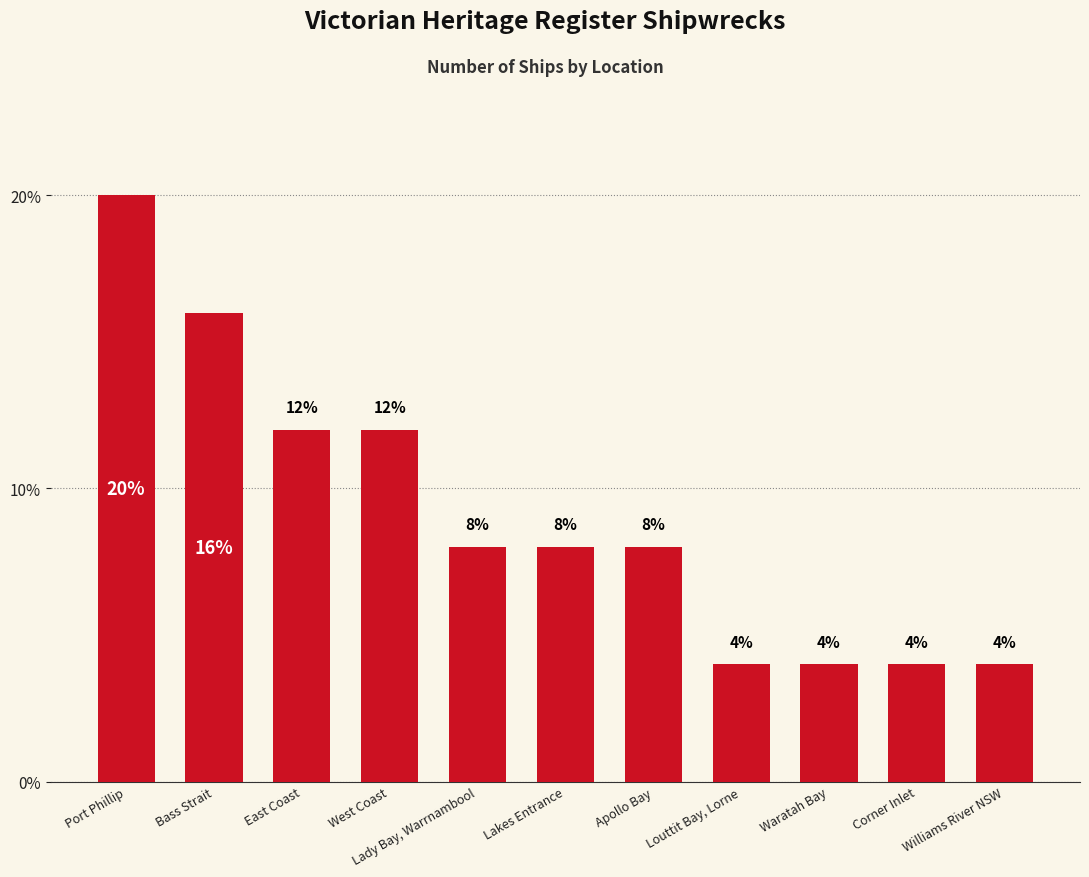

Is it true that the value at Williams River NSW is 6?

False